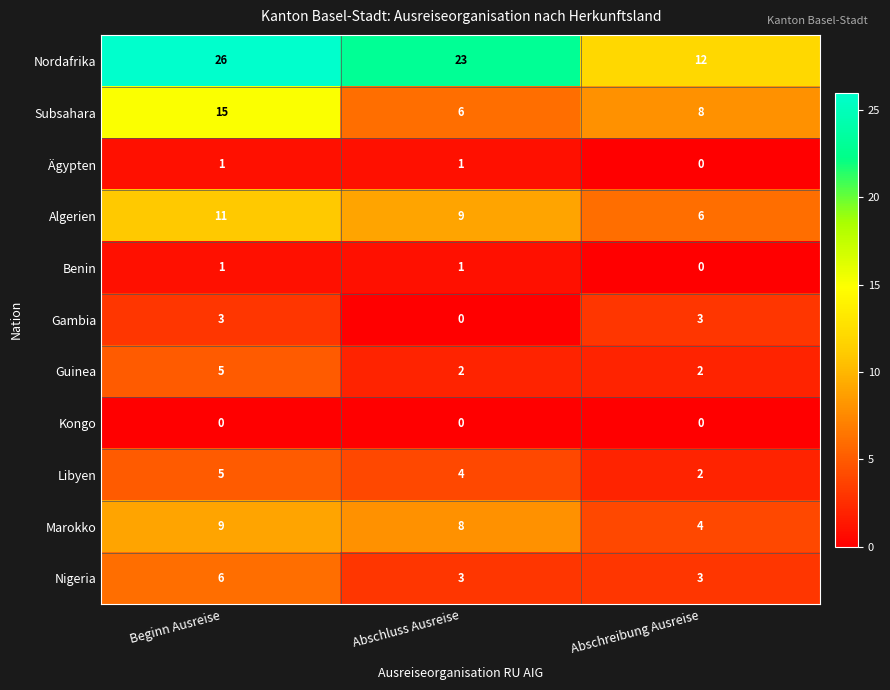

At how many categories does at least one series exceed 6?

3